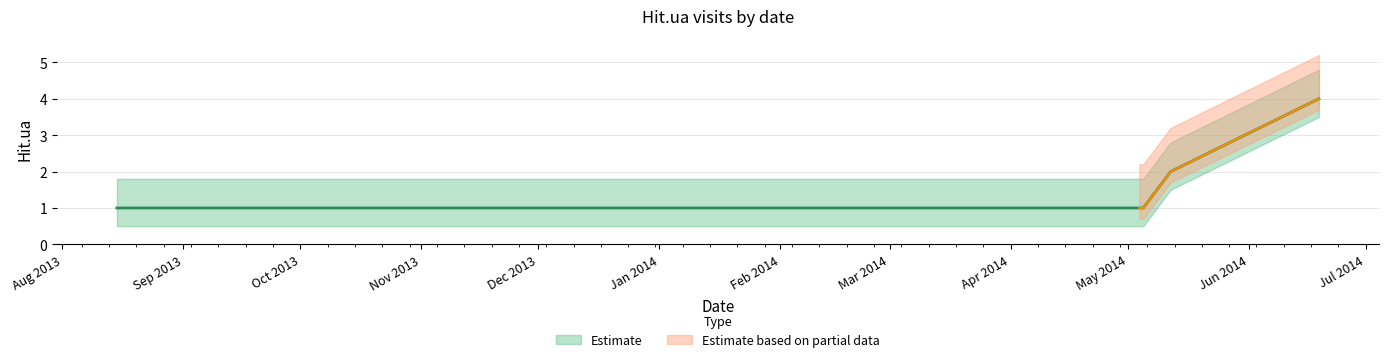

Between 2014-04-30 and 2014-05-12, which is larger?

2014-05-12